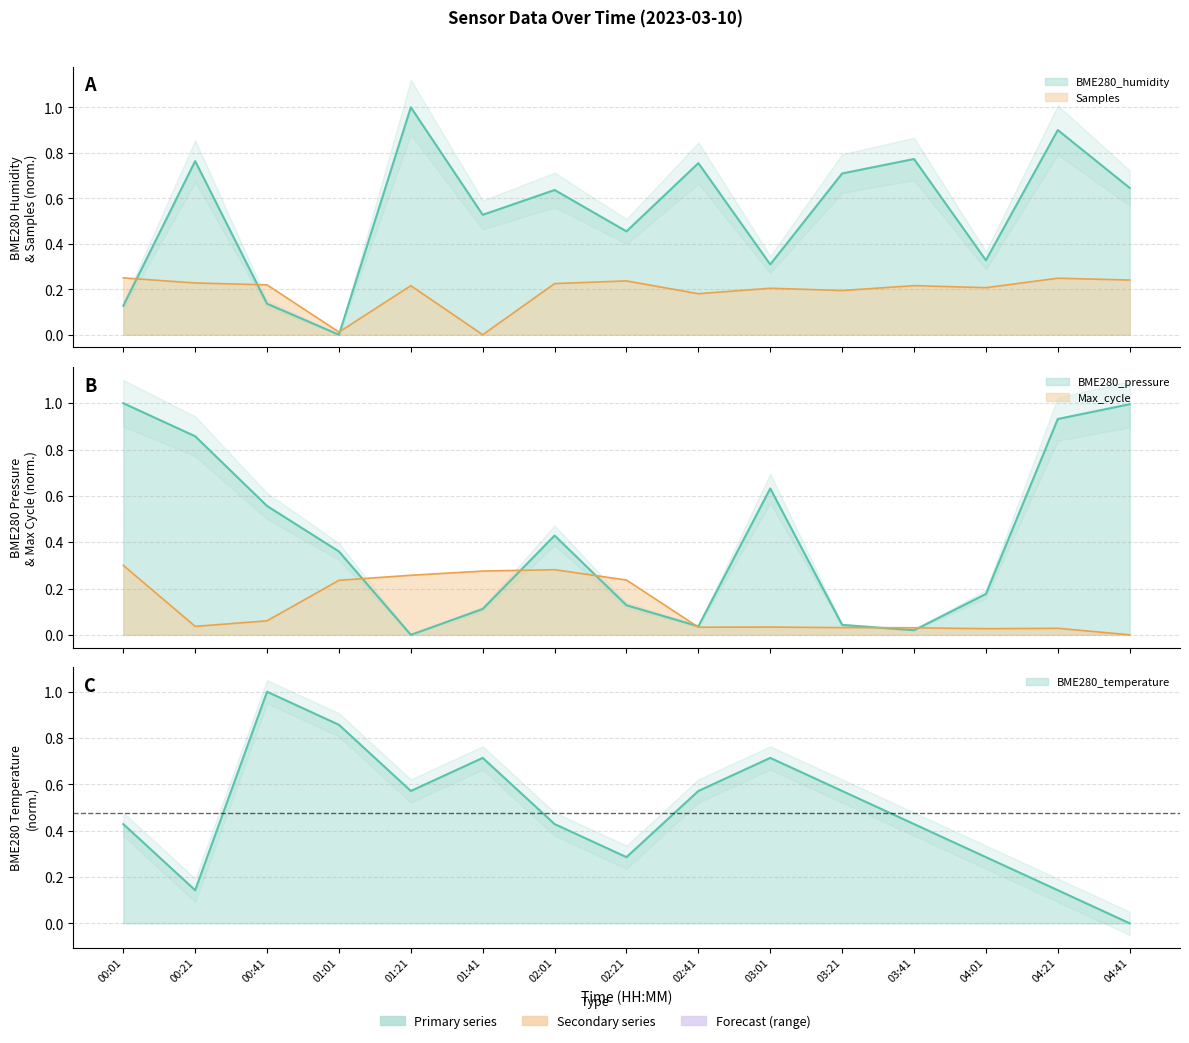

Rank the series at 02:01 from lowest to highest value.

Samples, Max_cycle, BME280_temperature, BME280_pressure, BME280_humidity